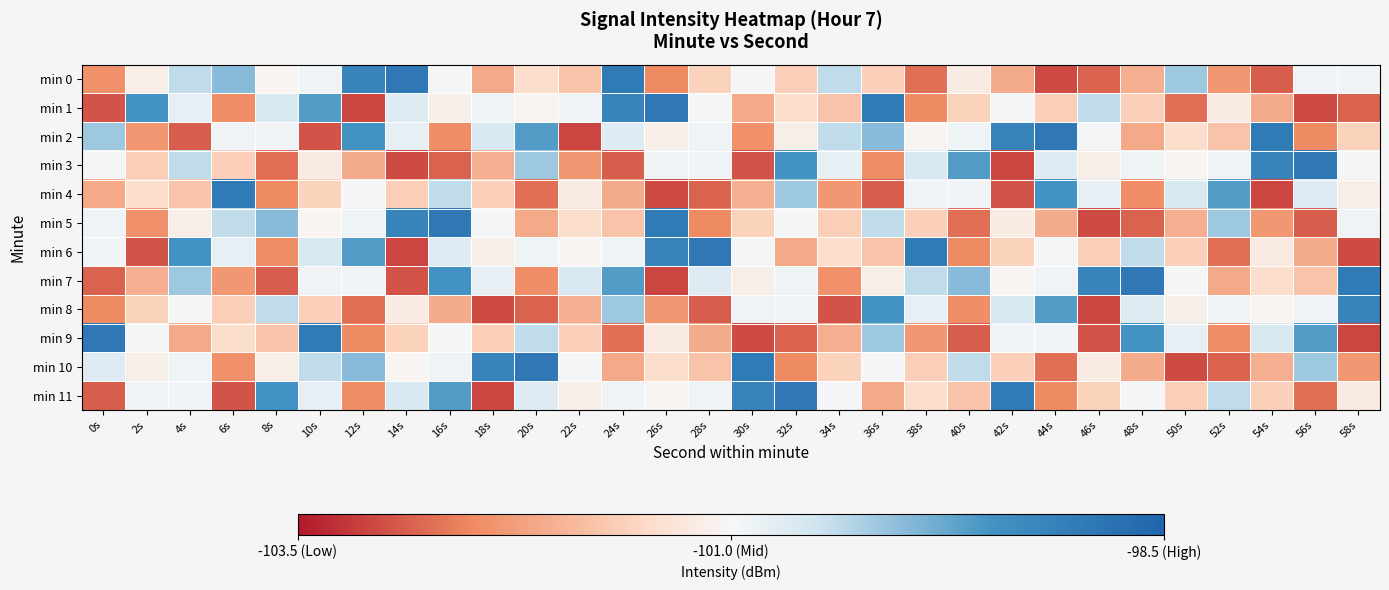

How many categories are shown in the chart?

30